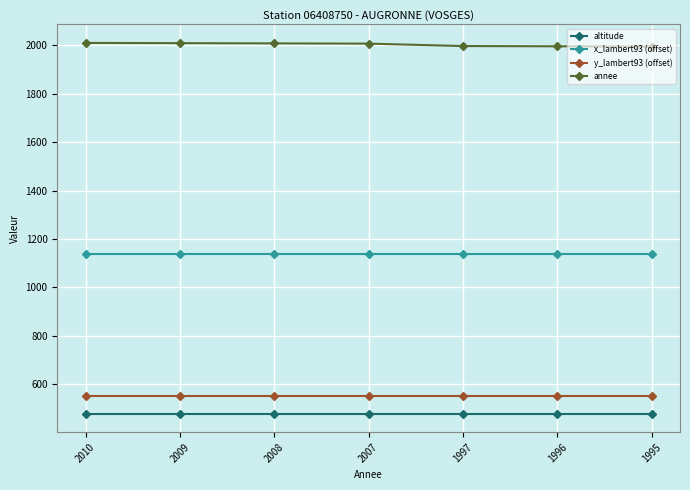

Does the chart display data point markers on the line(s)?

Yes